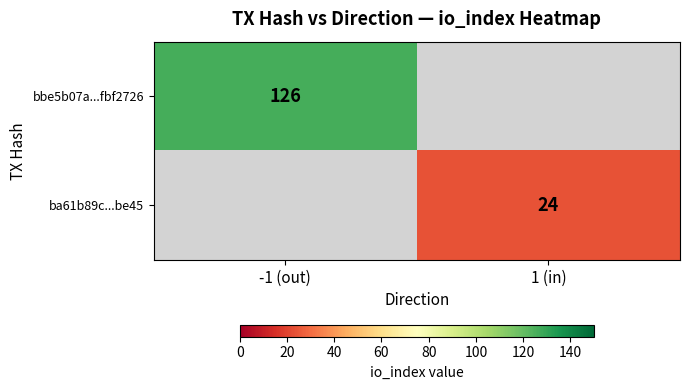

True or false: ba61b89c...be45 has a value of 24 at 1 (in).

True